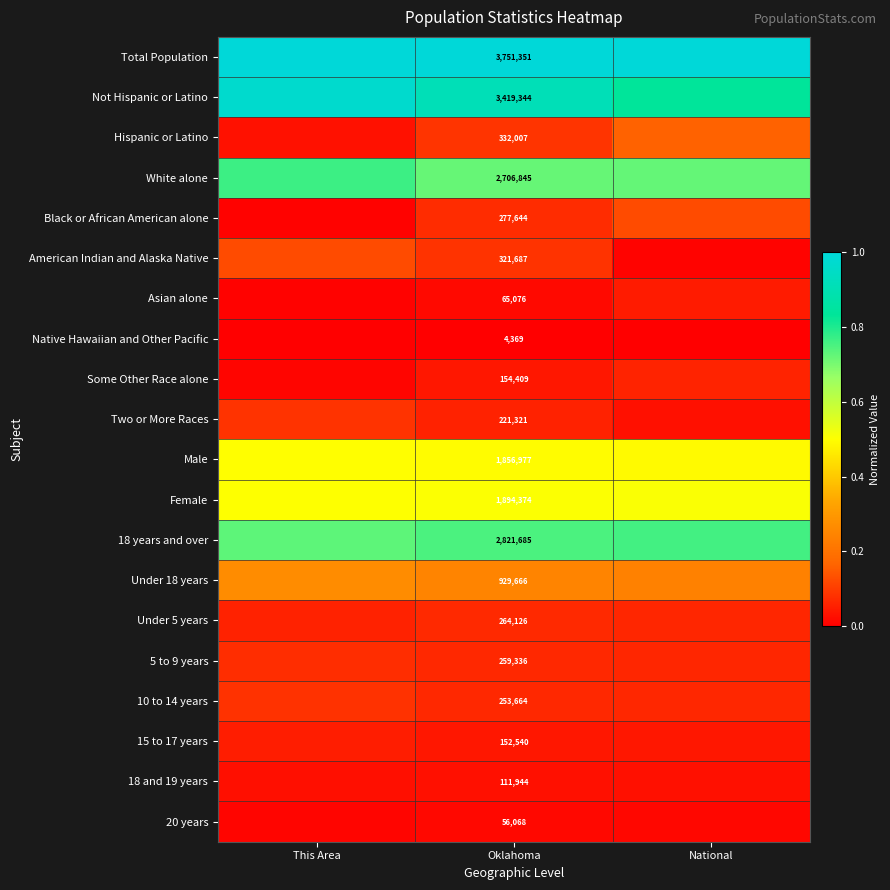

Is the value of Under 18 years at Oklahoma greater than the value of 18 and 19 years at Oklahoma?

Yes